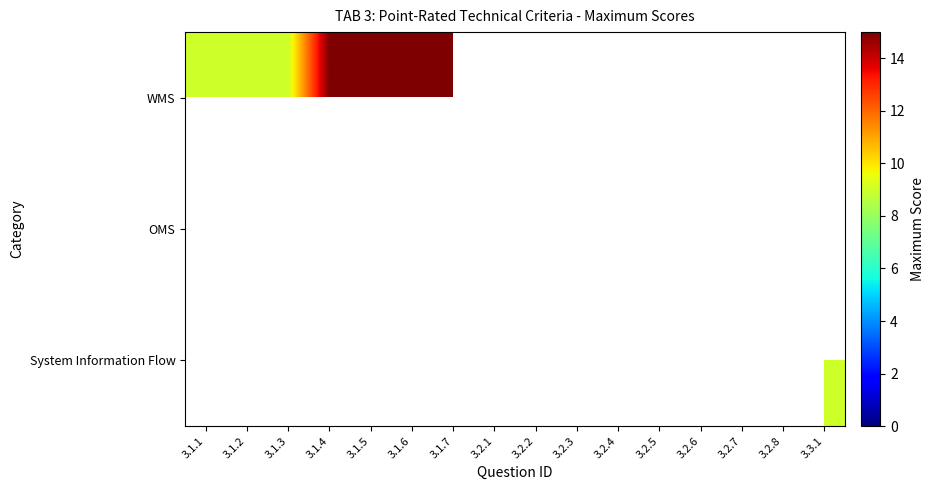

At which label does WMS reach its minimum?

3.1.1